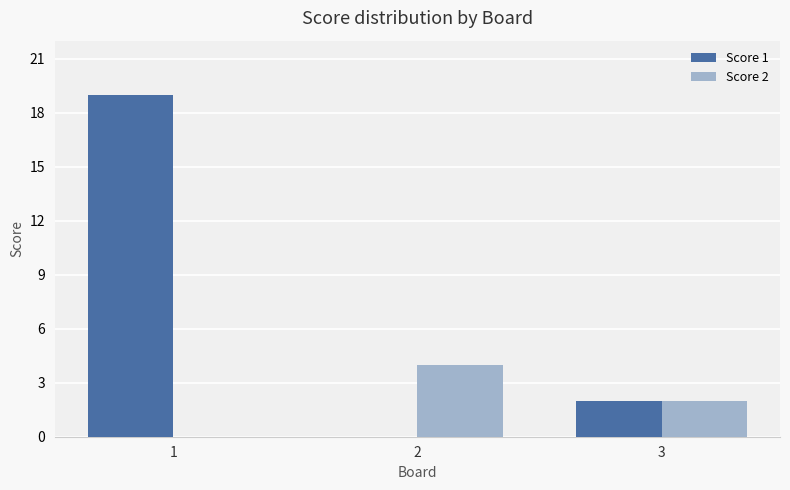

What is the maximum value shown in the chart?

19